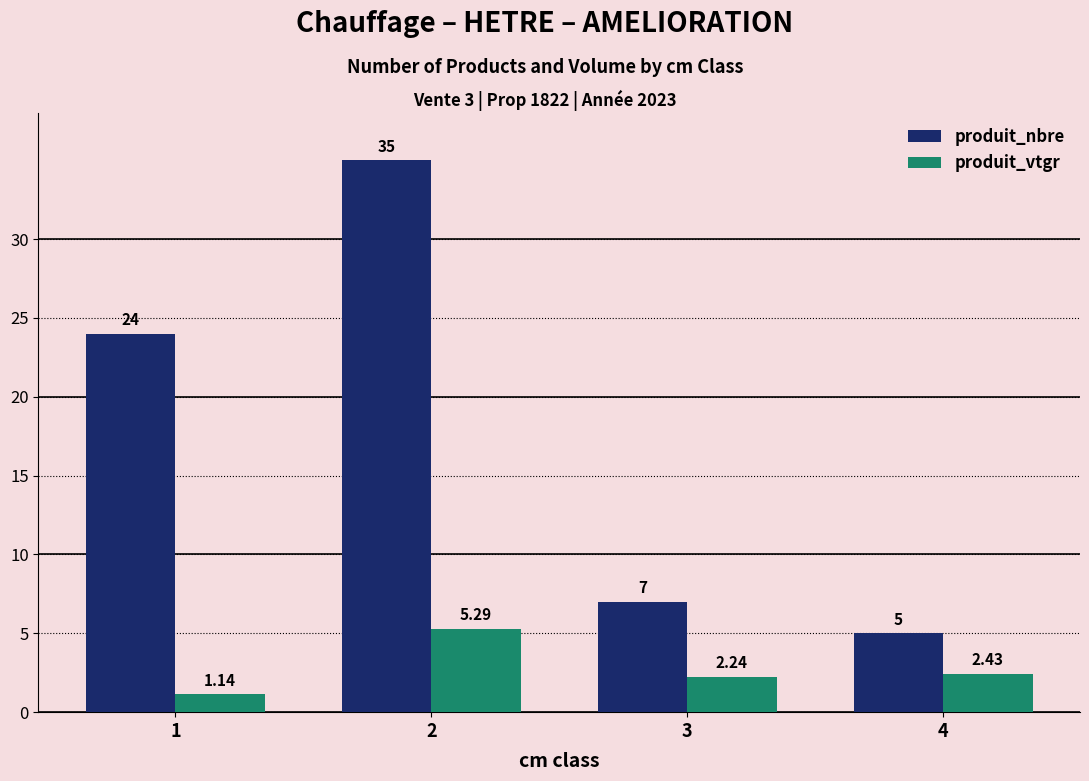

What is the sum of all produit_vtgr values?

11.1